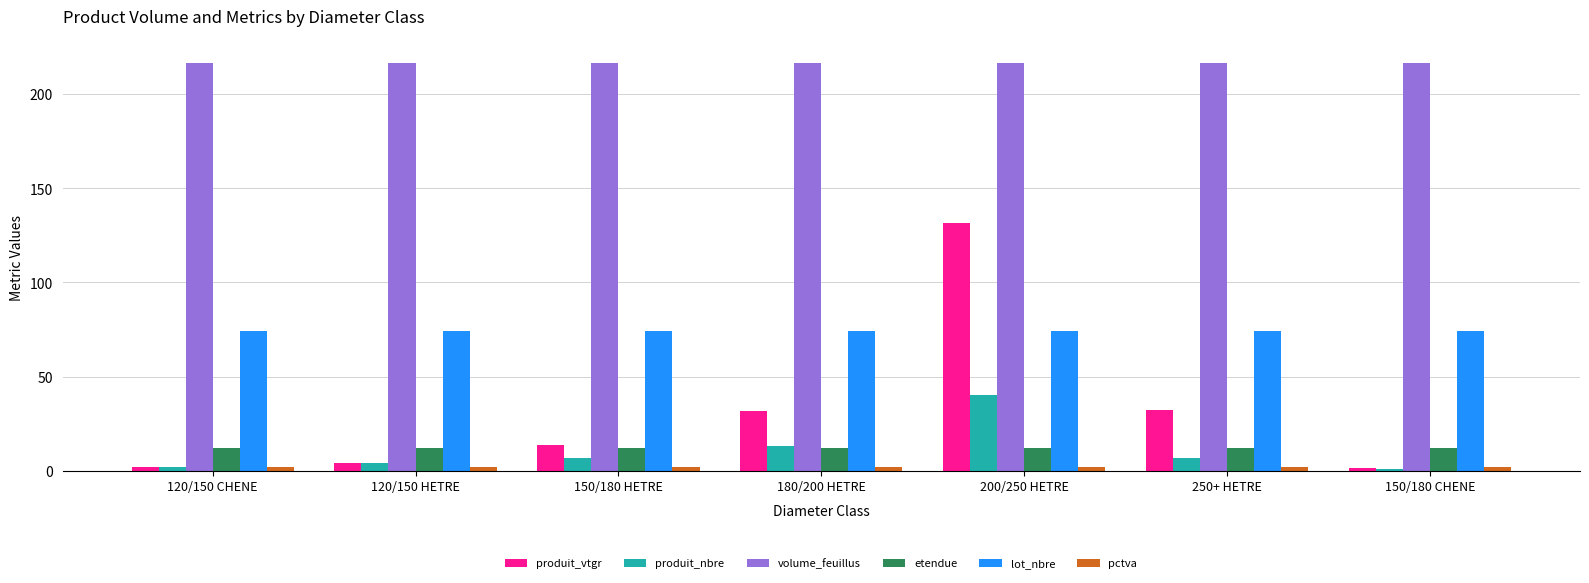

True or false: volume_feuillus has a value of 367.7 at 150/180 CHENE.

False